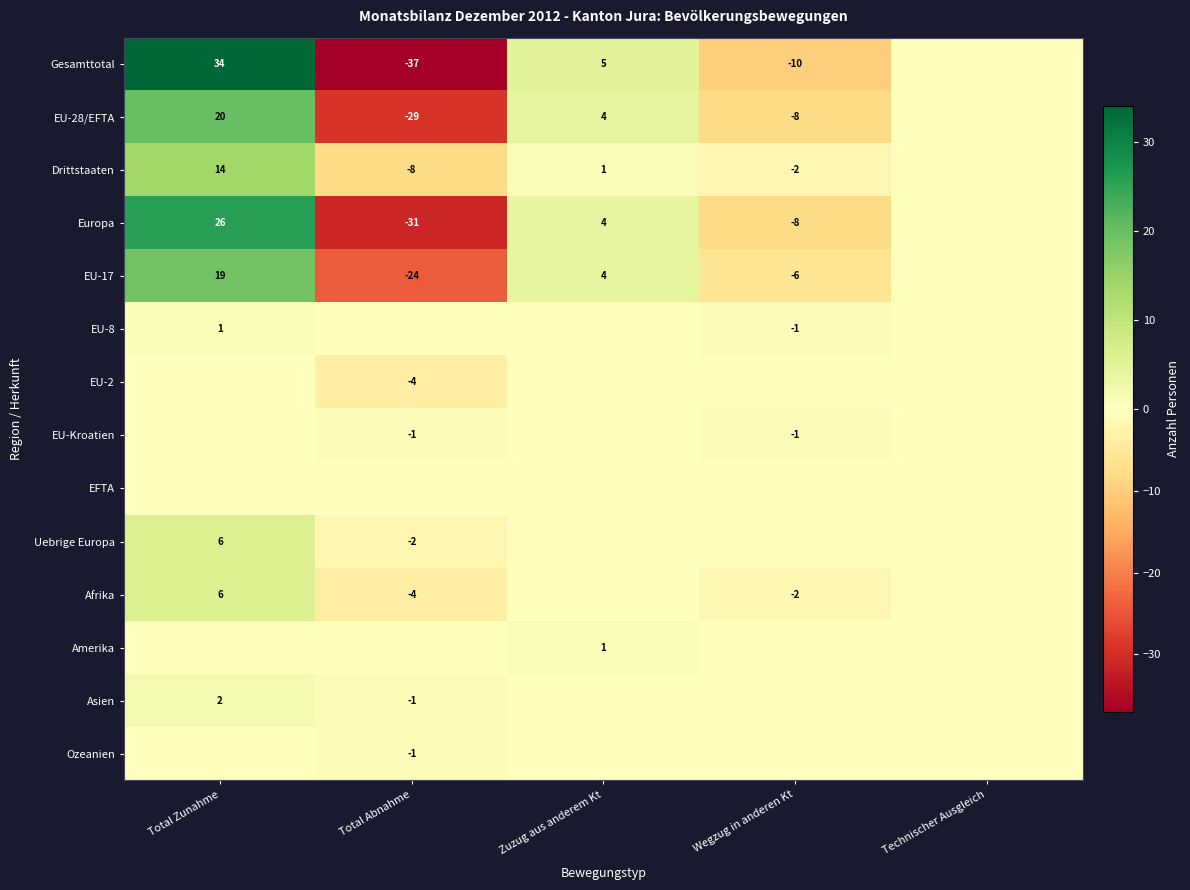

Is it true that Amerika equals 2 at Zuzug aus anderem Kt?

False